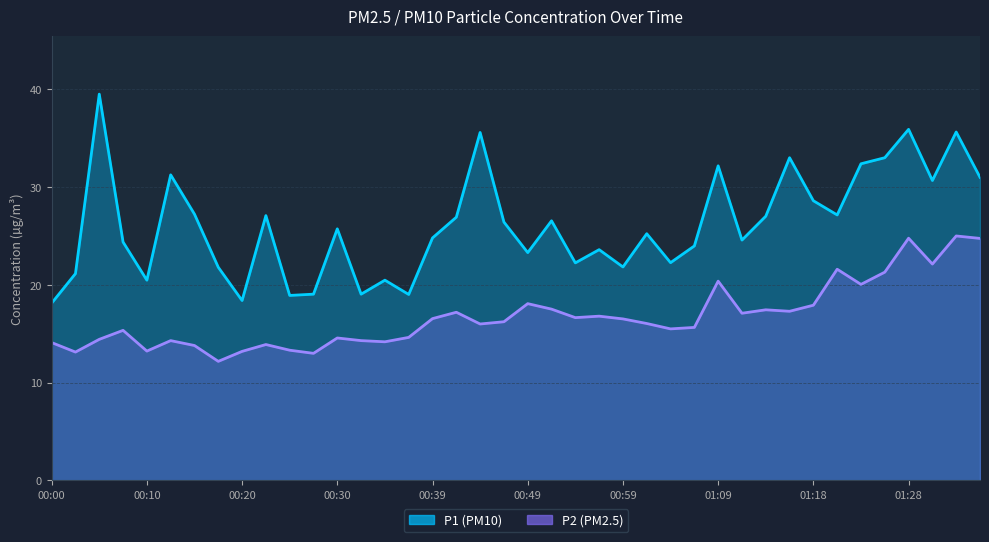

Is it true that P2 equals 17.4 at 01:14?

True